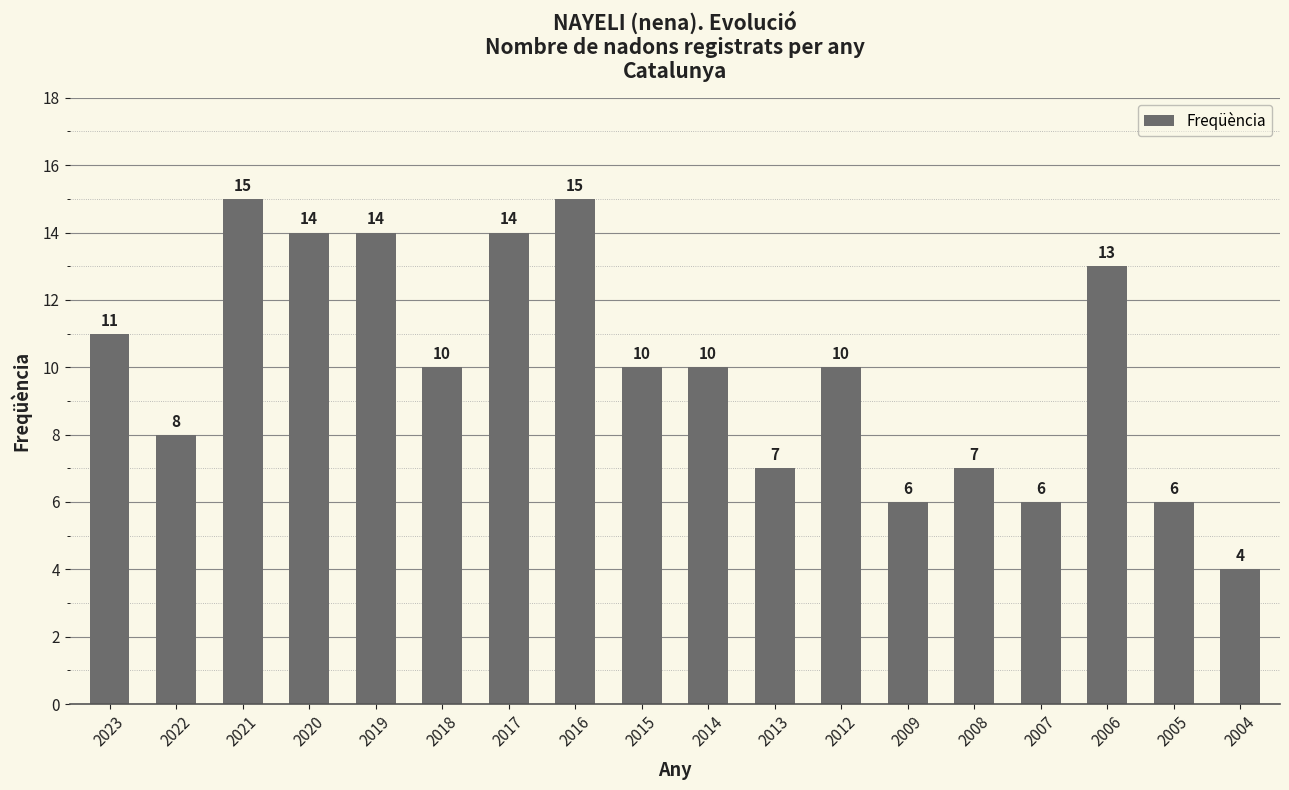

At which label is the value closest to 9?

2022